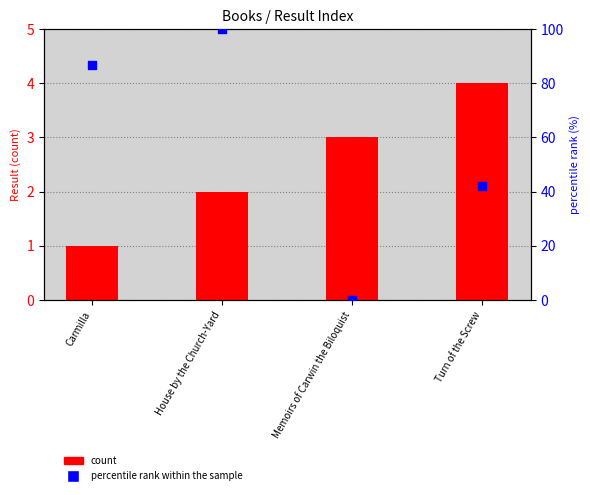

Which series contains the highest Y value?

percentile rank within the sample